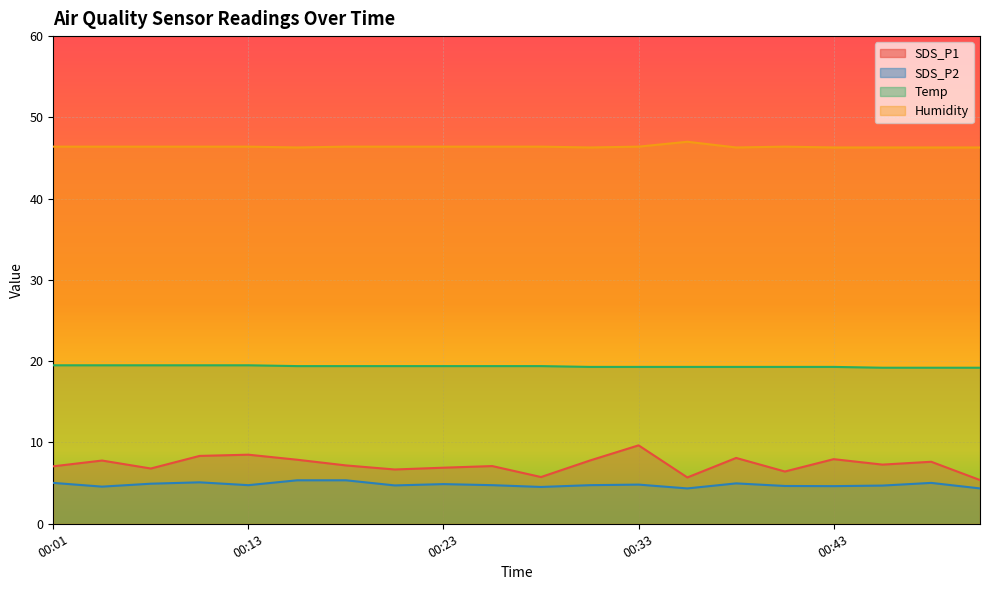

What is the value of the Temp point at the 2nd from the left?

19.5